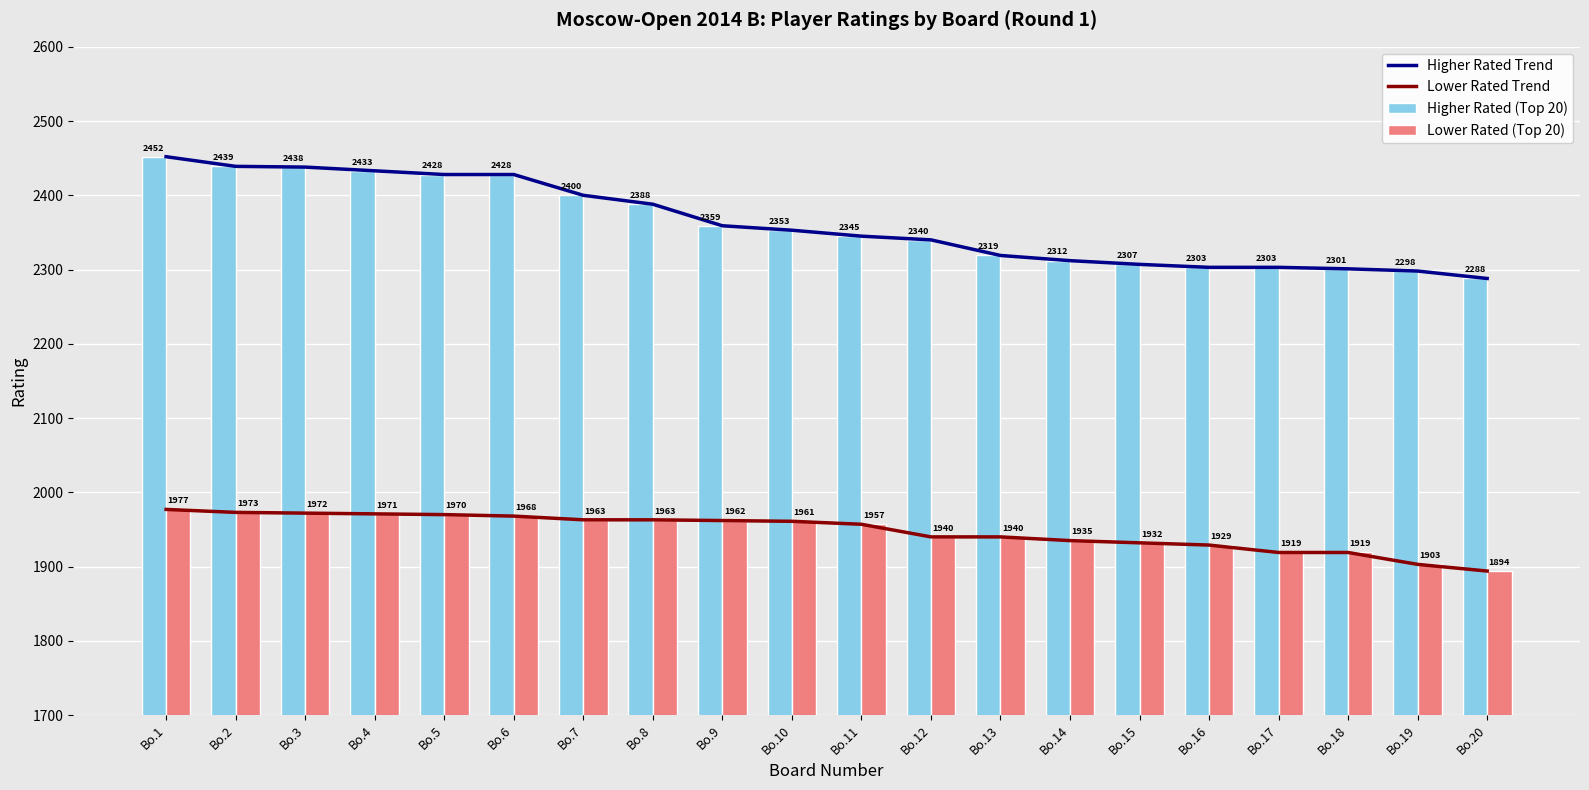

Which category has the lowest value in the Lower Rated Trend series?

Bo.20